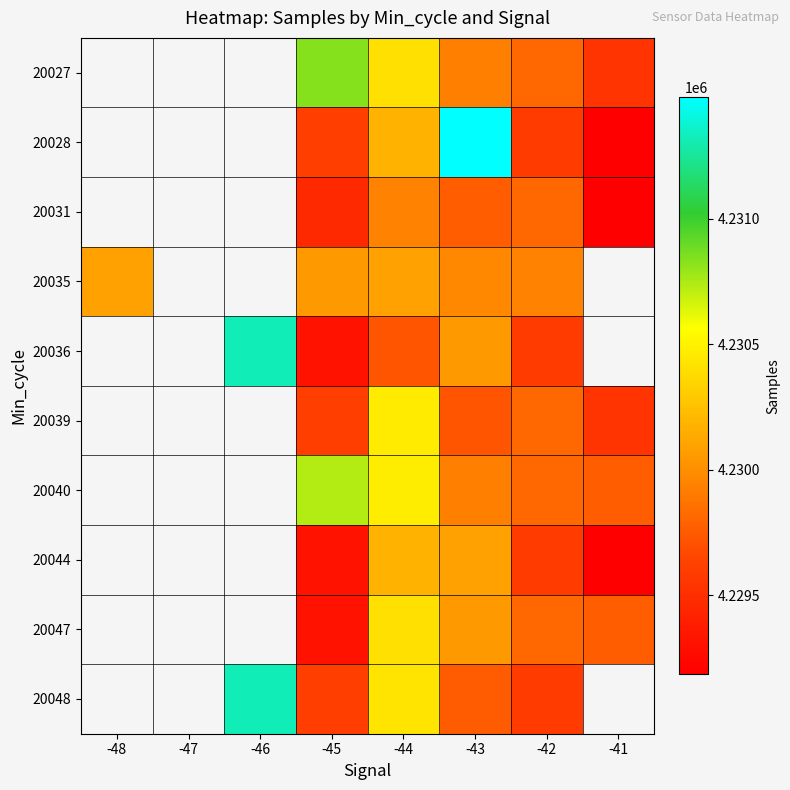

At -42, list the series in order from smallest to largest.

20028, 20036, 20044, 20048, 20027, 20039, 20040, 20047, 20031, 20035